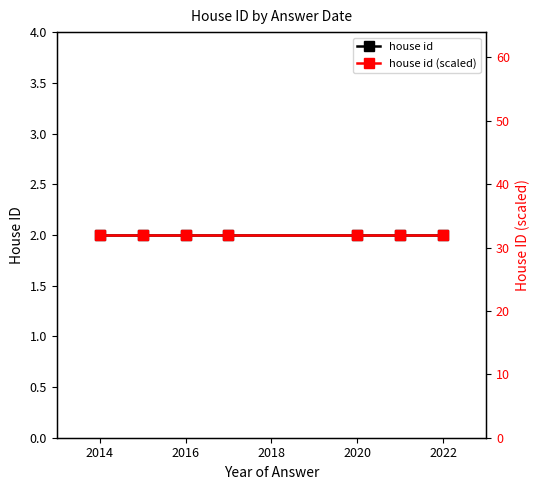

What is the sum of the house id (scaled) values at 2014 and 2020?

64